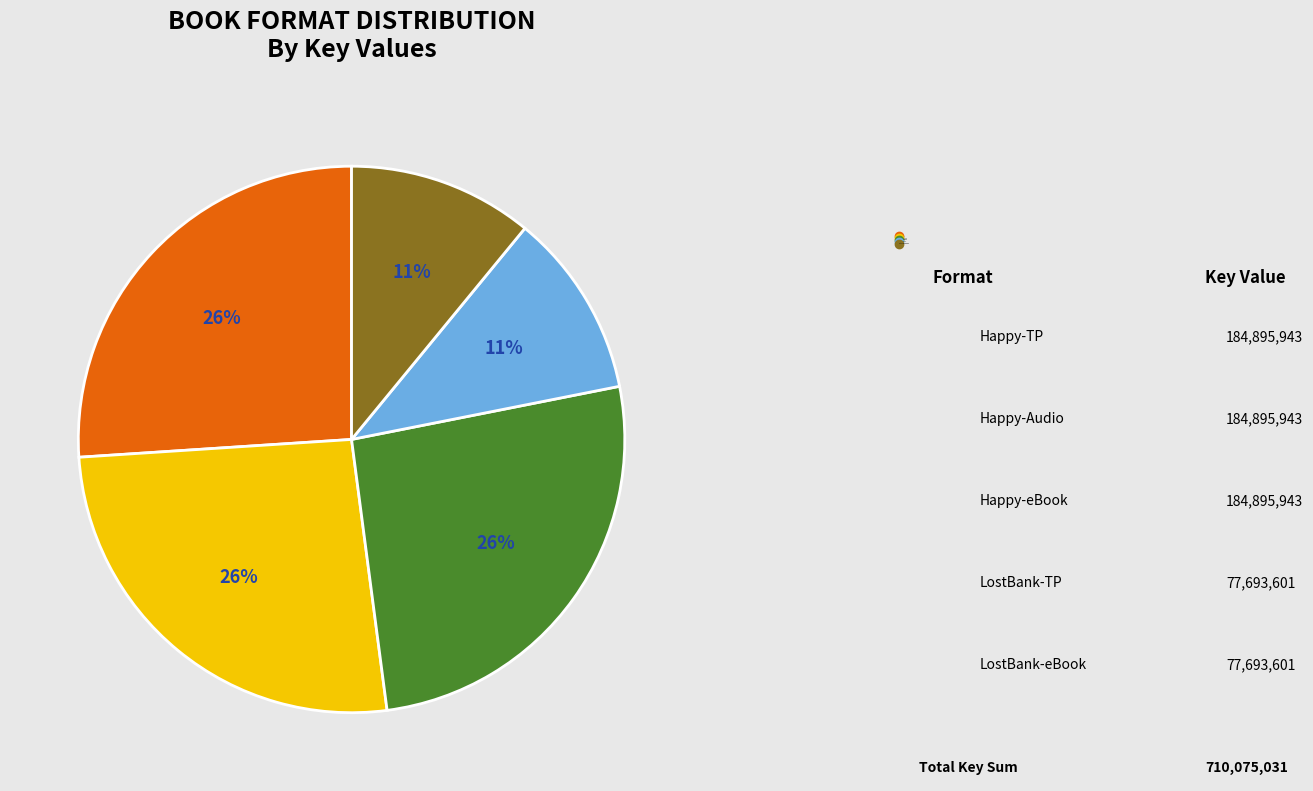

To the nearest percent, what is the difference between the largest and smallest slice percentages?

15%